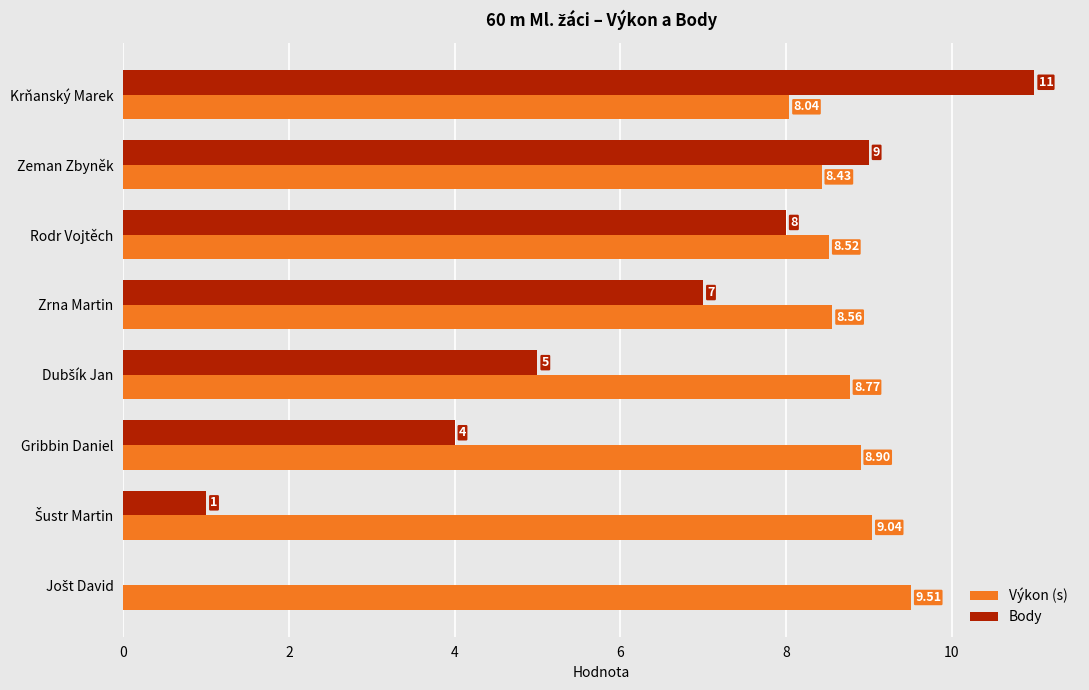

What is the greatest value displayed?

11.0